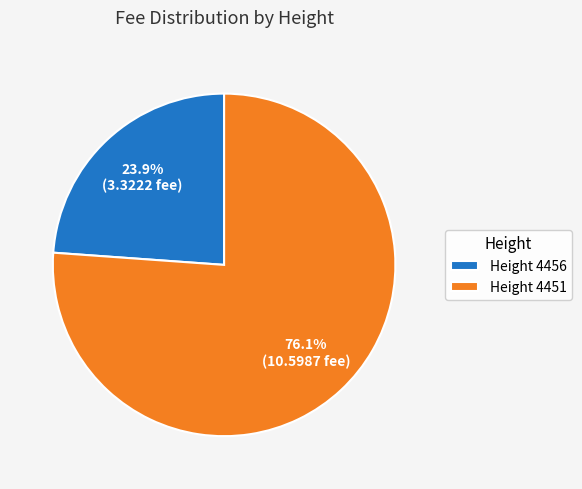

How many slices are in this pie chart?

2